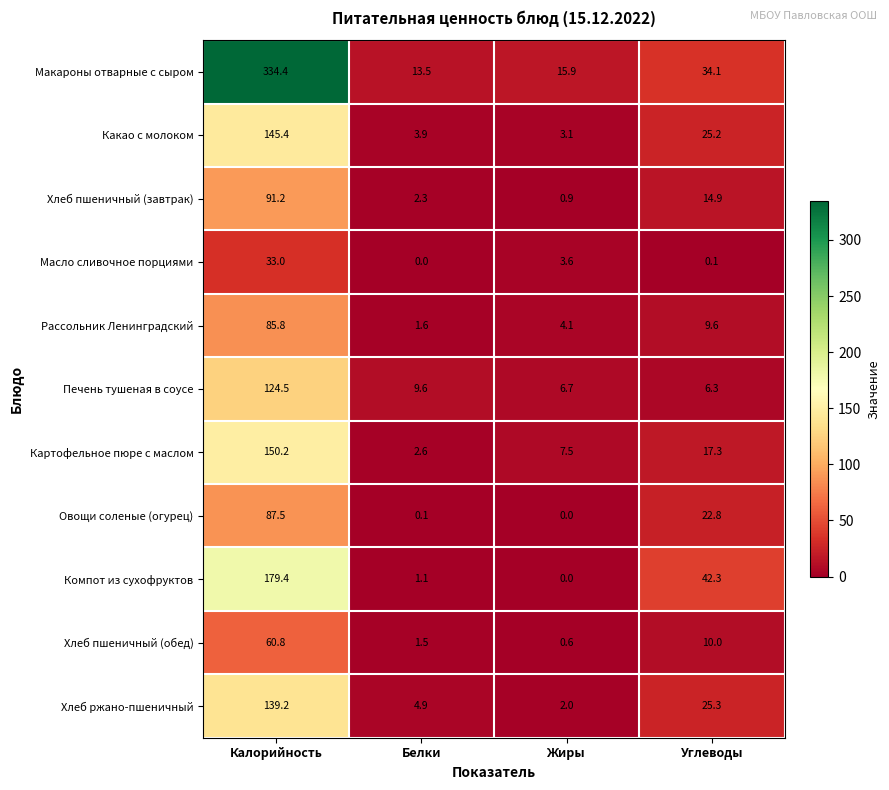

Rank the series by their maximum value, from lowest to highest.

Масло сливочное порциями, Хлеб пшеничный (обед), Рассольник Ленинградский, Овощи соленые (огурец), Хлеб пшеничный (завтрак), Печень тушеная в соусе, Хлеб ржано-пшеничный, Какао с молоком, Картофельное пюре с маслом, Компот из сухофруктов, Макароны отварные с сыром